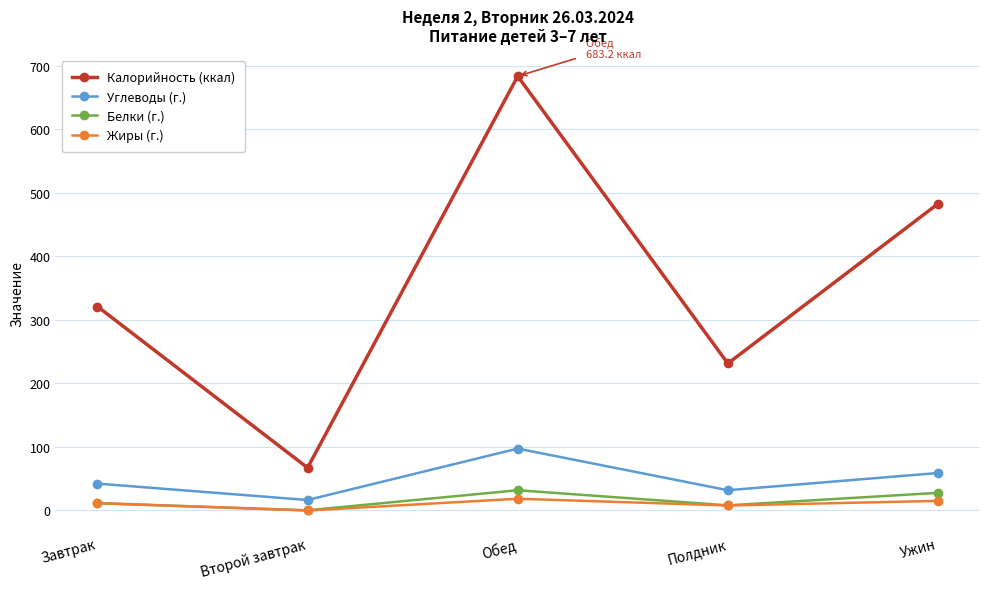

Reading right to left, transcribe all the data shown in this chart.

Калорийность (ккал): 482.5	231.3	683.2	67.2	320.9
Углеводы (г.): 59.0	31.9	97.4	16.5	42.3
Белки (г.): 27.8	8.1	31.9	0.3	11.3
Жиры (г.): 15.1	7.9	18.5	0.0	11.8